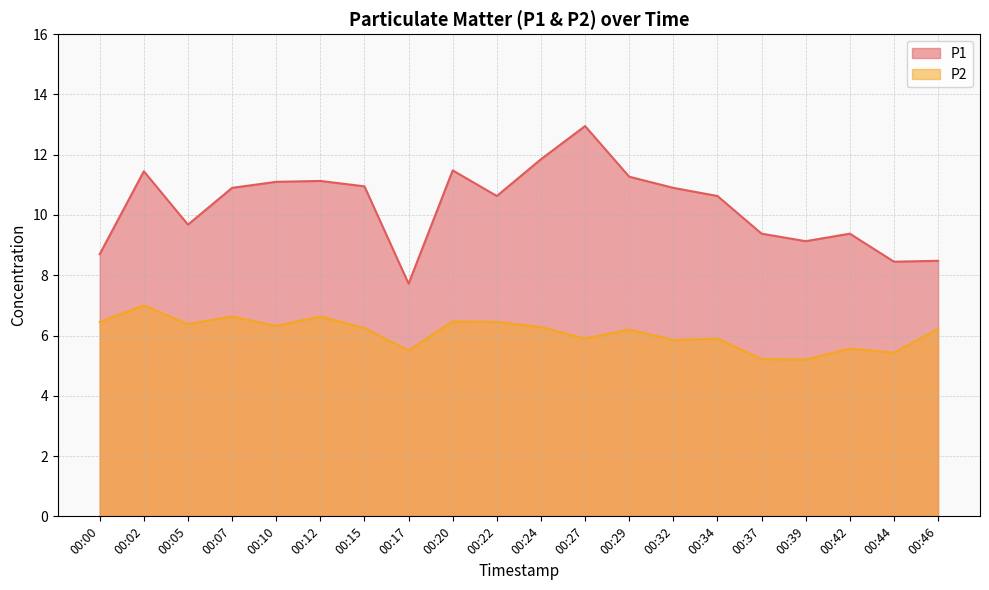

Where is P2 nearest to the value 6?

00:27